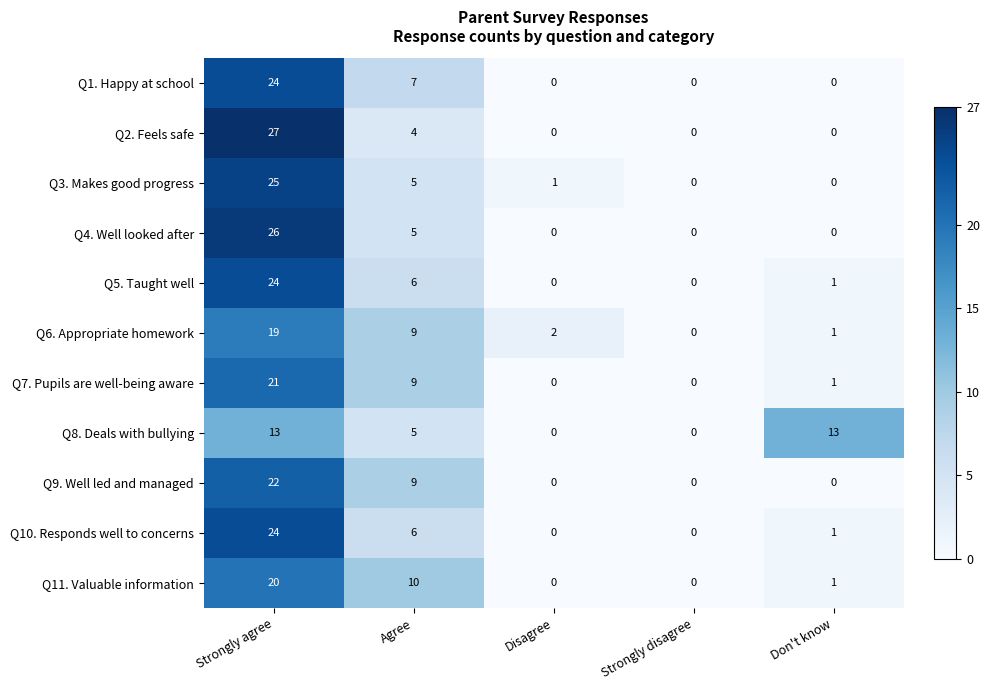

Where does the Q8. Deals with bullying series first go above 5?

Strongly agree